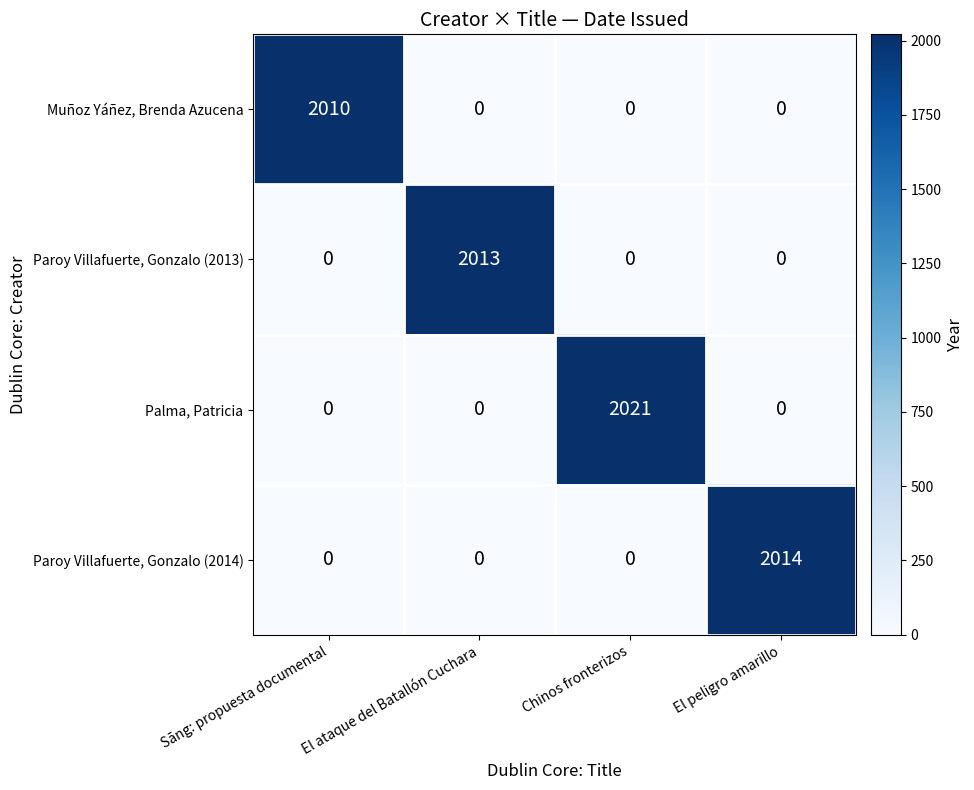

What is the difference between the maximum and minimum values in the Palma, Patricia series?

2021